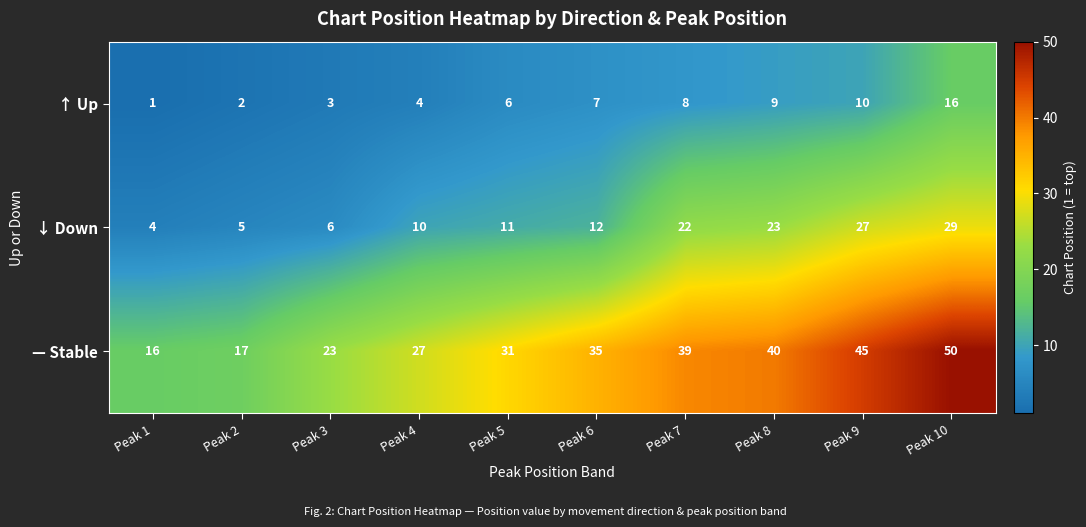

What is the spread (max minus min) of values at Peak 7?

31